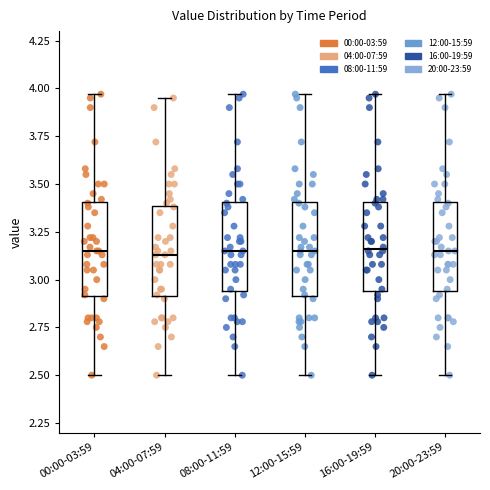

Reading left to right, read every box against the y-axis: the position of its median line, the range the box covers, and the ends of its whiskers. The values are not printed on the chart, so give them approximately, as read against the axis.

00:00-03:59: median 3.15, box 2.90 to 3.40, whiskers 2.50 to 3.95
04:00-07:59: median 3.15, box 2.90 to 3.40, whiskers 2.50 to 3.95
08:00-11:59: median 3.15, box 2.95 to 3.40, whiskers 2.50 to 3.95
12:00-15:59: median 3.15, box 2.90 to 3.40, whiskers 2.50 to 3.95
16:00-19:59: median 3.15, box 2.95 to 3.40, whiskers 2.50 to 3.95
20:00-23:59: median 3.15, box 2.95 to 3.40, whiskers 2.50 to 3.95